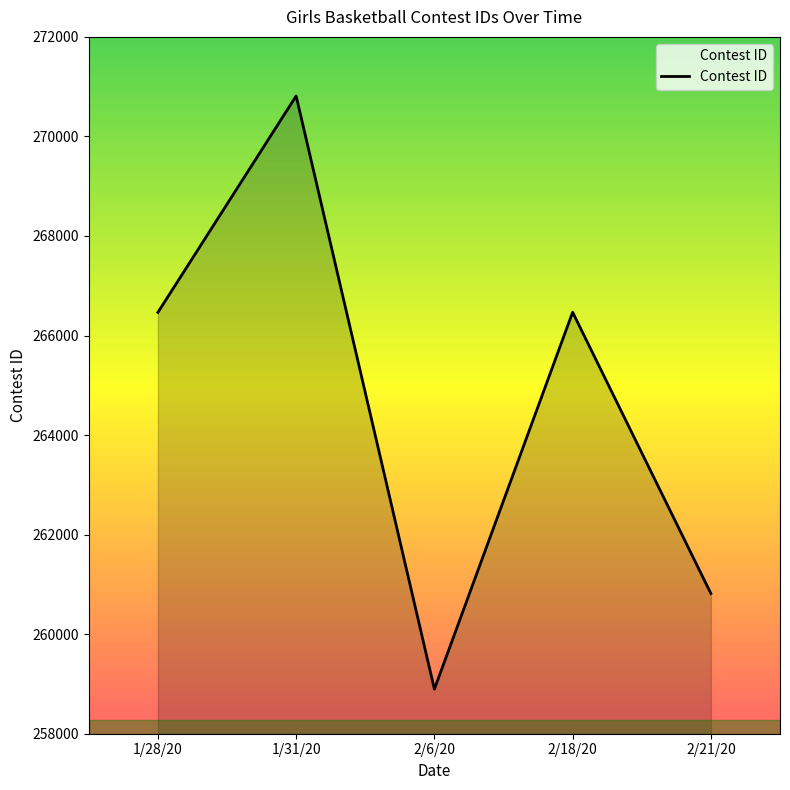

What is the change in value from 1/31/20 to 2/6/20?

-11917